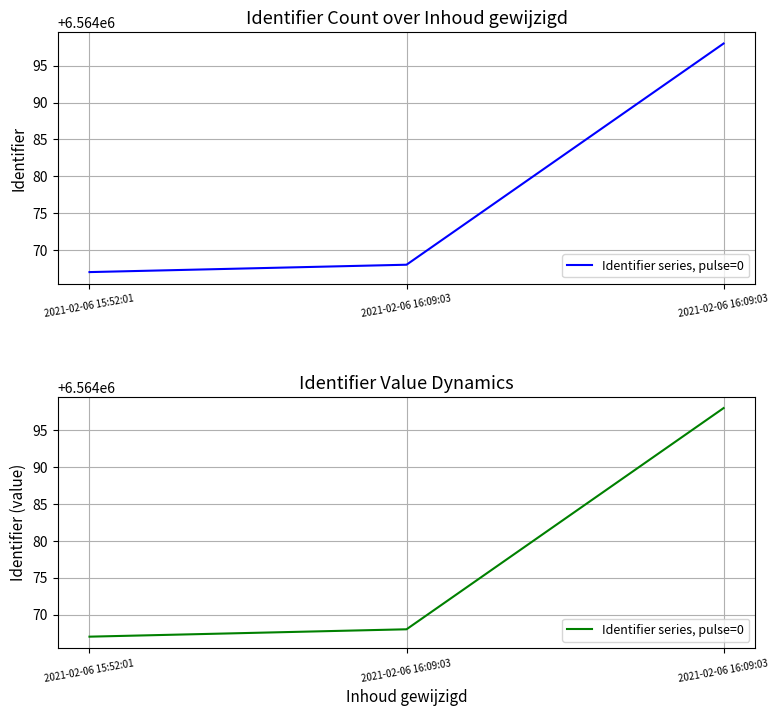

What is the maximum value shown in the chart?

6564098